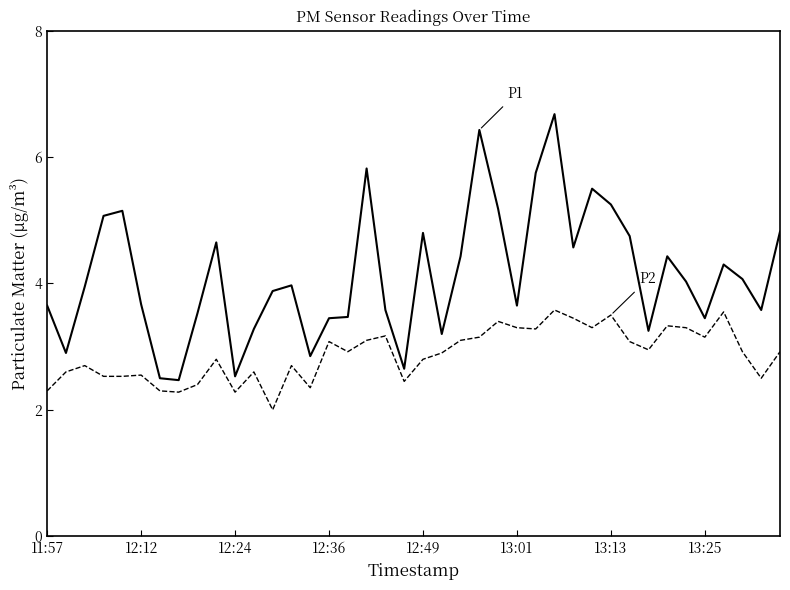

What is the smallest value displayed?

2.0